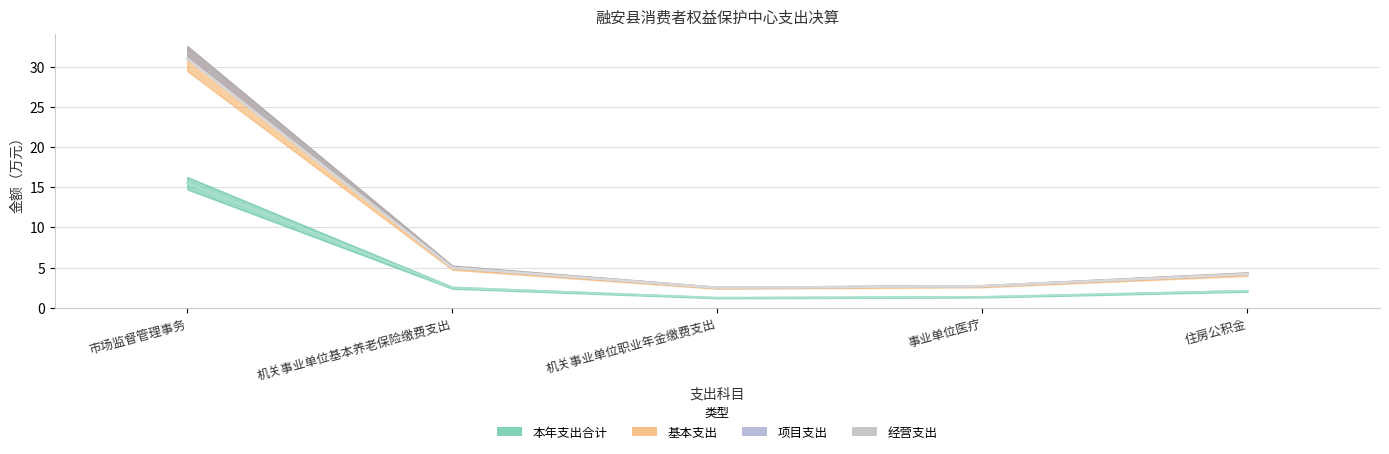

Which category has the lowest value across all series?

机关事业单位职业年金缴费支出